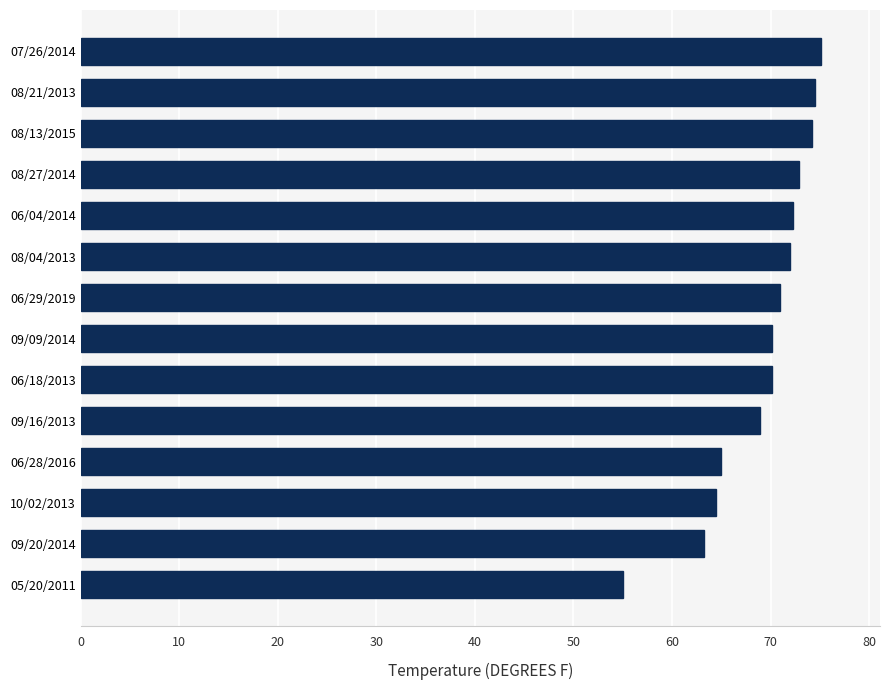

Is it true that the value at 06/18/2013 is 70.2?

True